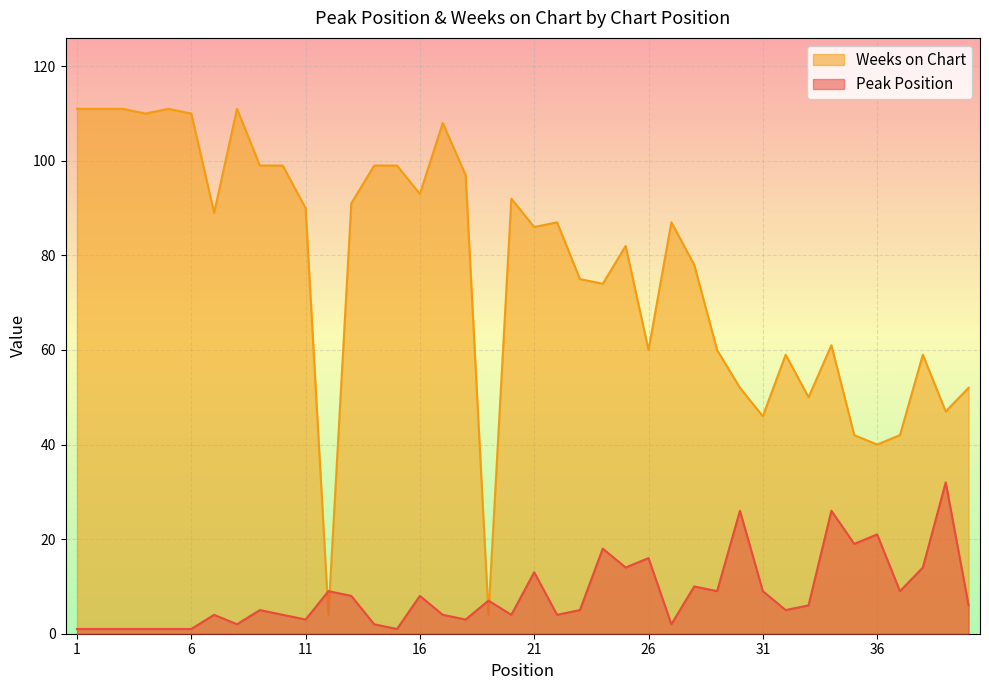

What are all the series names shown in the legend?

Weeks on Chart, Peak Position